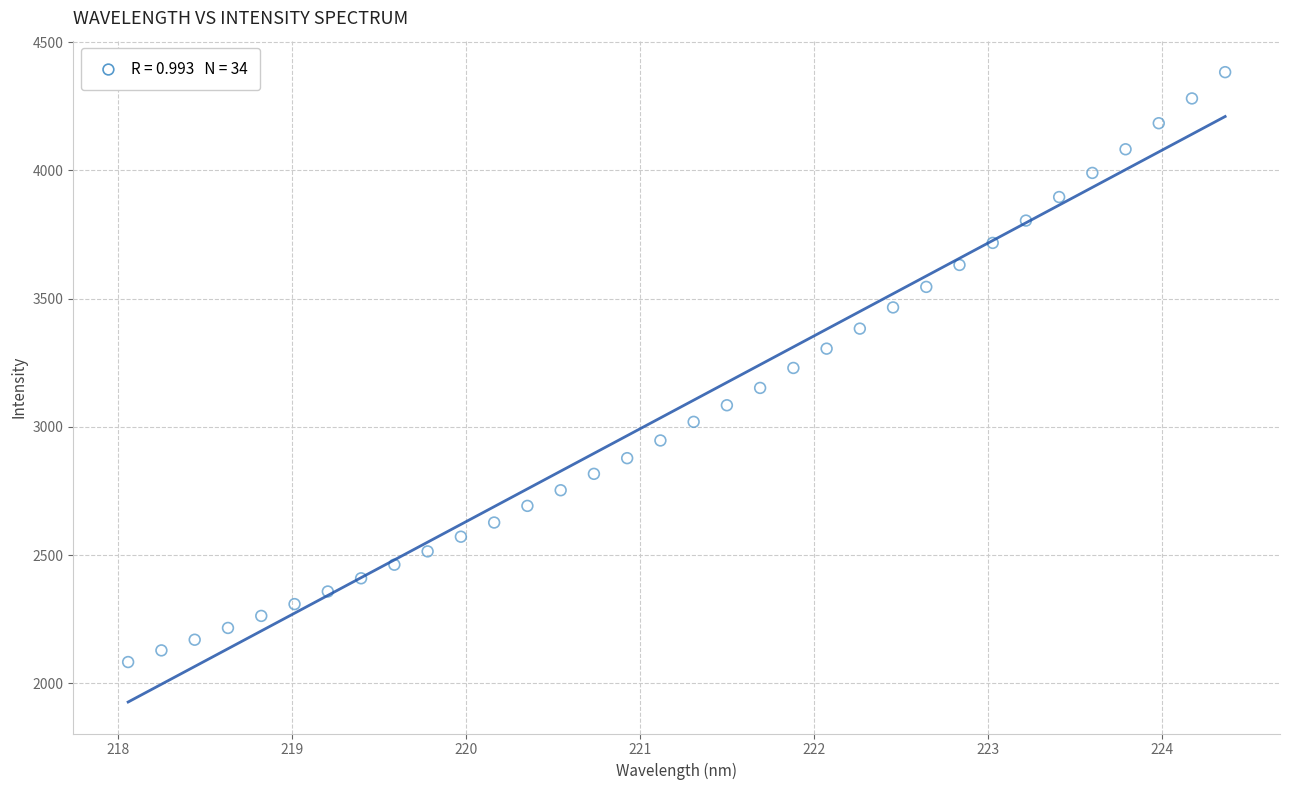

What is the range of Y values (max minus min)?

2299.9